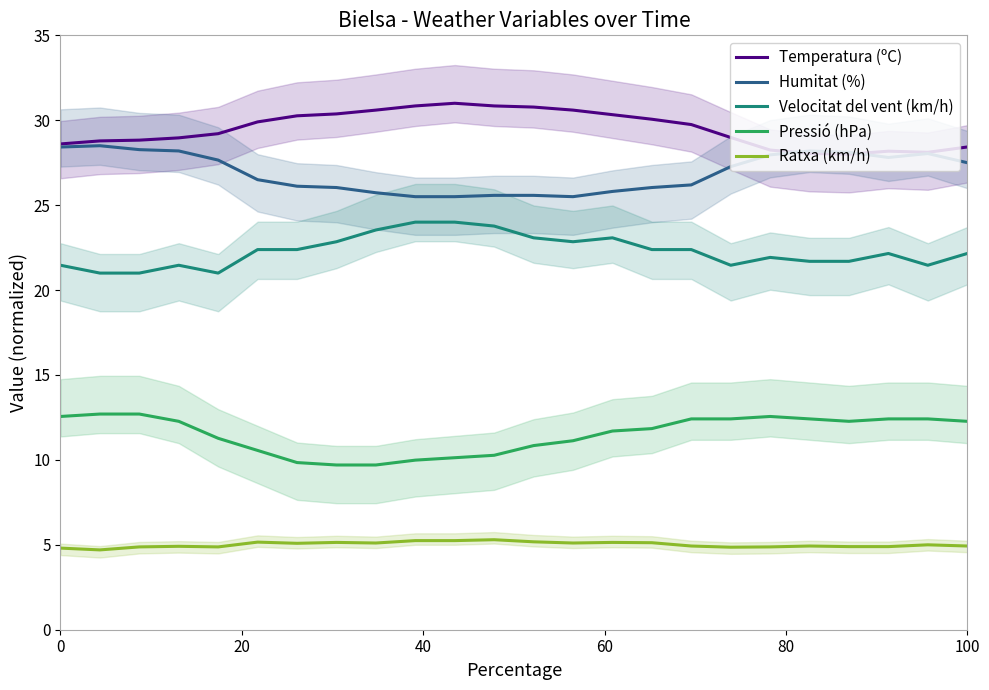

What is the lowest value of the Pressió (hPa) series?

9.7